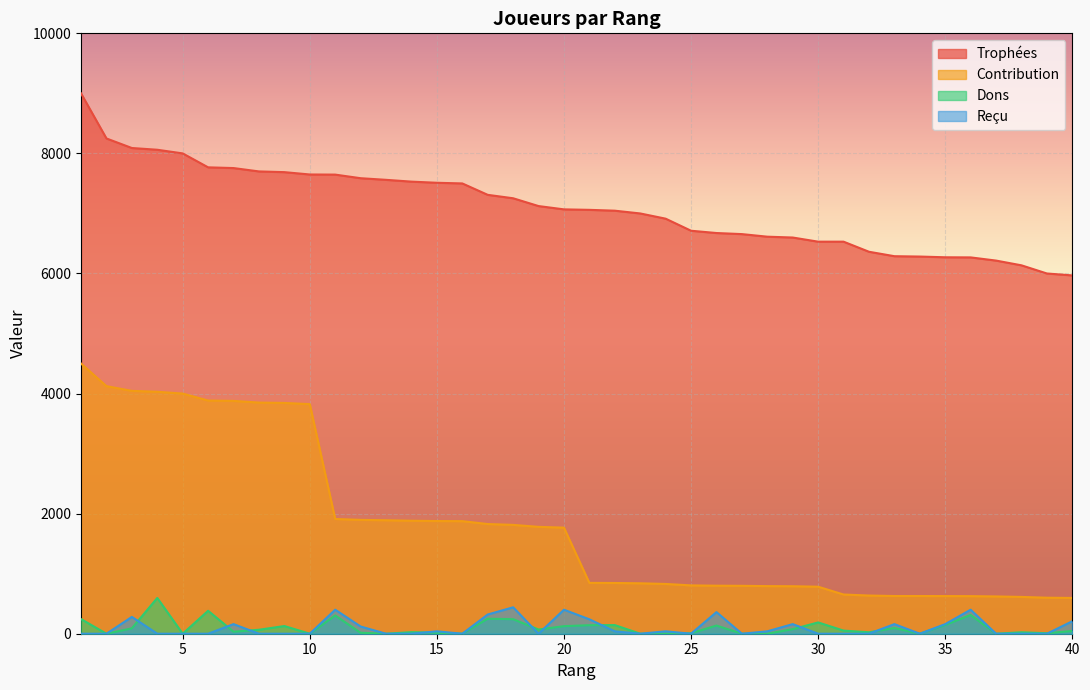

What is the average value of the Dons series?

100